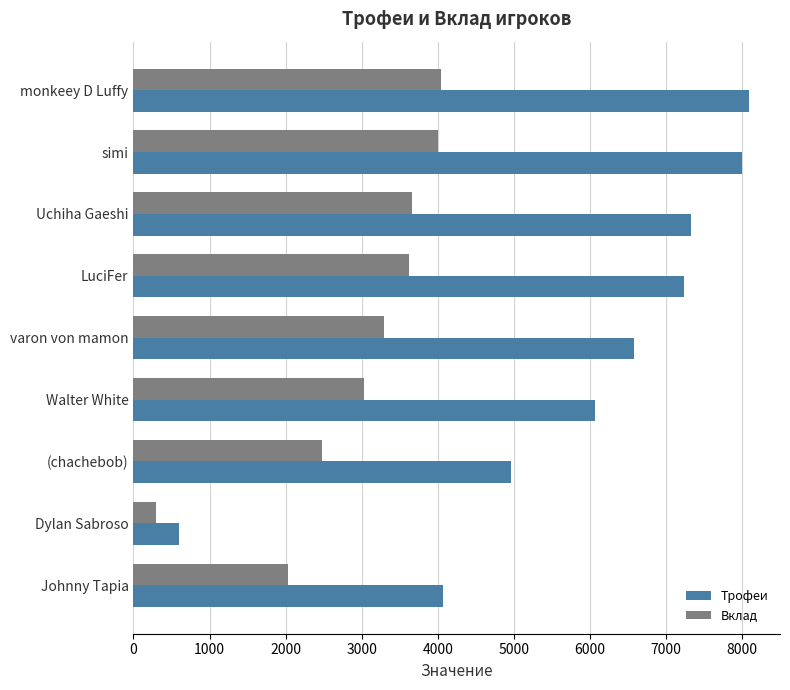

What is the minimum value shown in the chart?

300